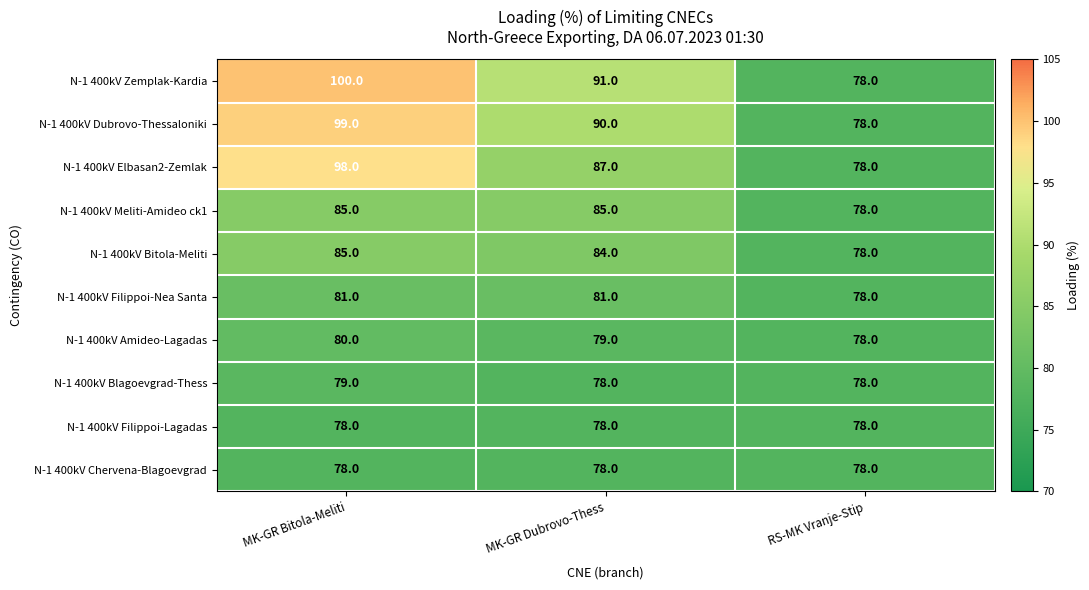

Between MK-GR Bitola-Meliti and RS-MK Vranje-Stip, which series saw the biggest shift?

N-1 400kV Zemplak-Kardia